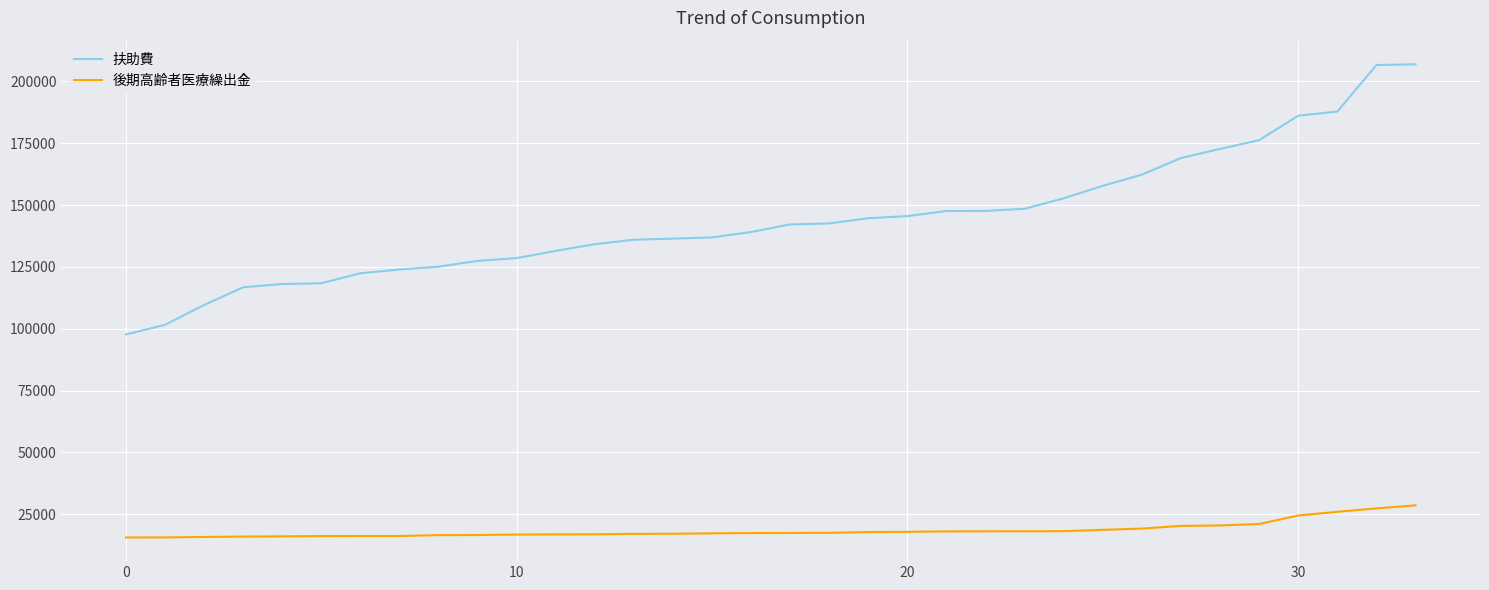

True or false: 扶助費 and 後期高齢者医療繰出金 intersect in this chart.

False